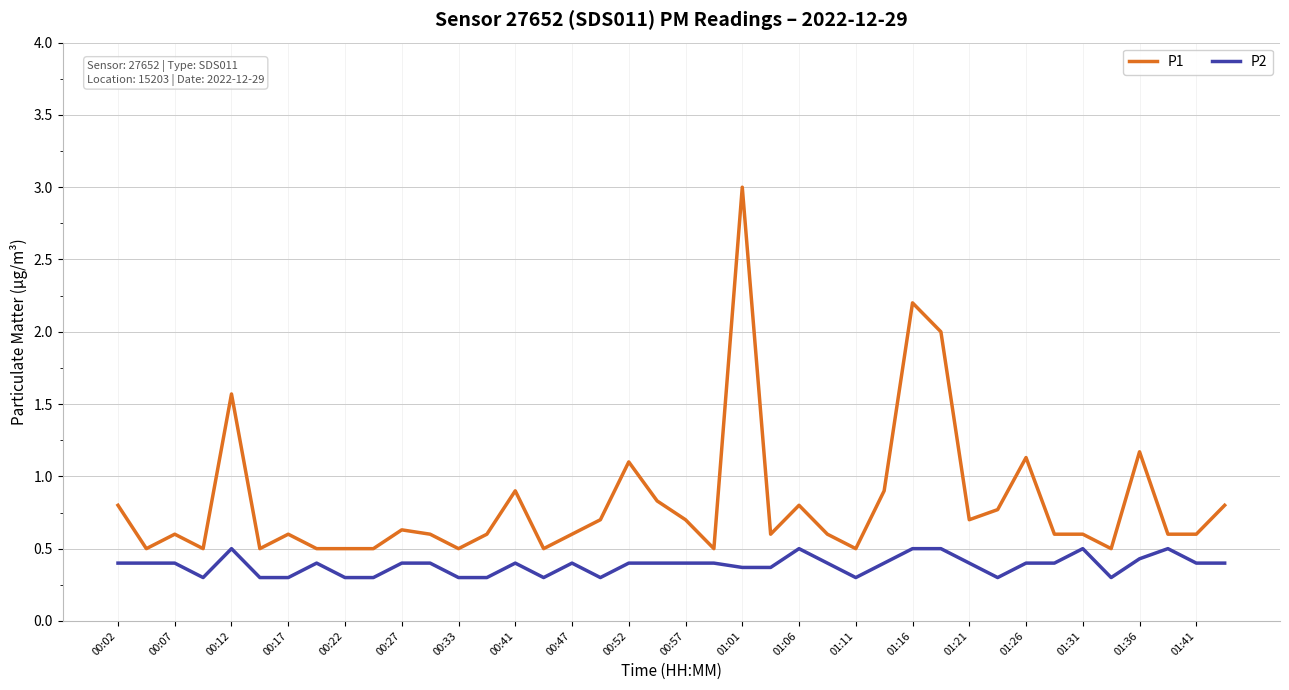

True or false: P1 and P2 intersect in this chart.

False